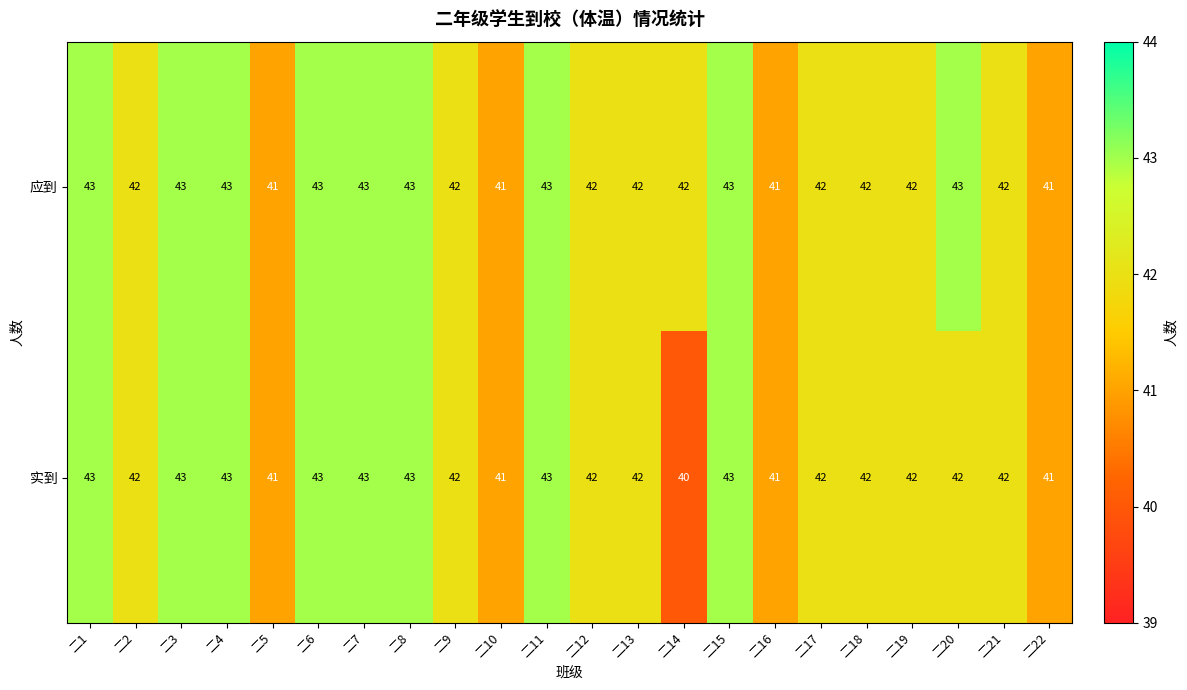

Is the value of 实到 at 二19 greater than the value of 应到 at 二16?

Yes